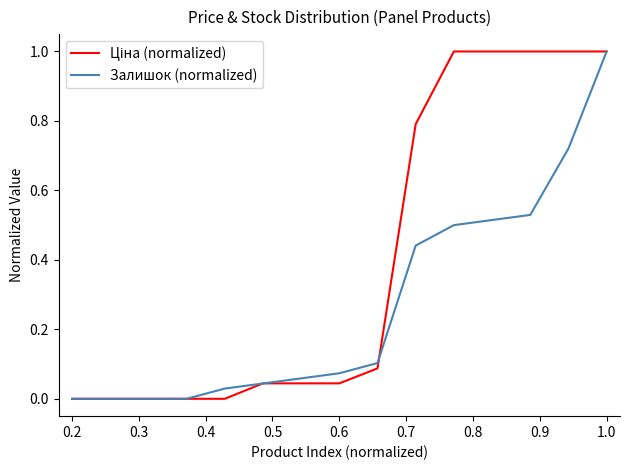

What is the maximum value shown in the chart?

1.0